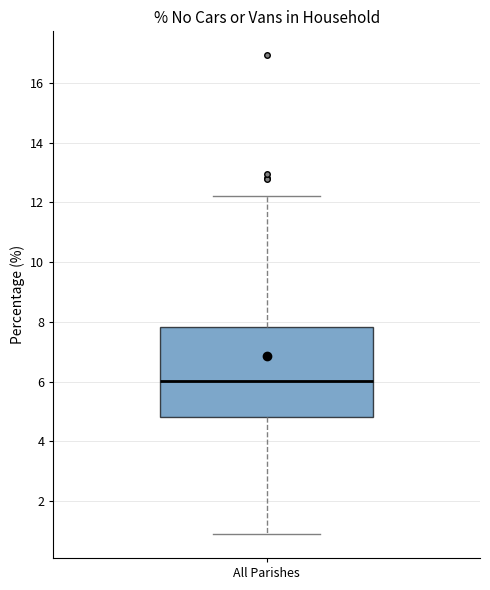

Where is the lower edge of the box for All Parishes on the y-axis? The values are not printed on the chart, so give them approximately, as read against the axis.

4.8